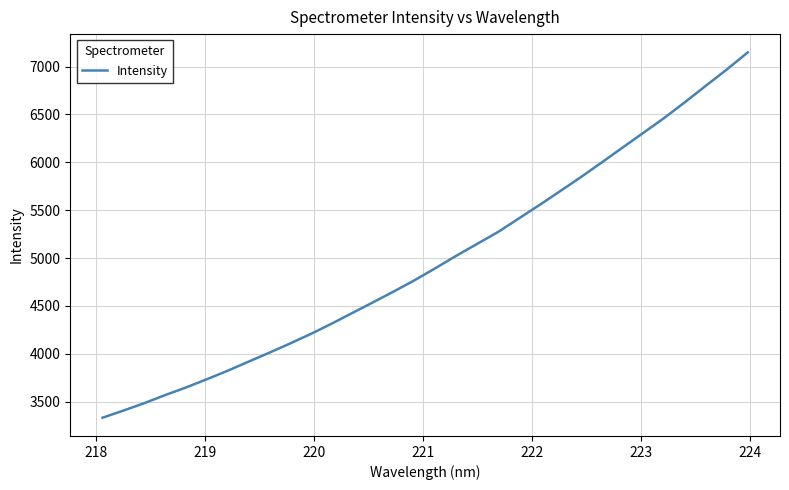

What is the smallest value displayed?

3332.0